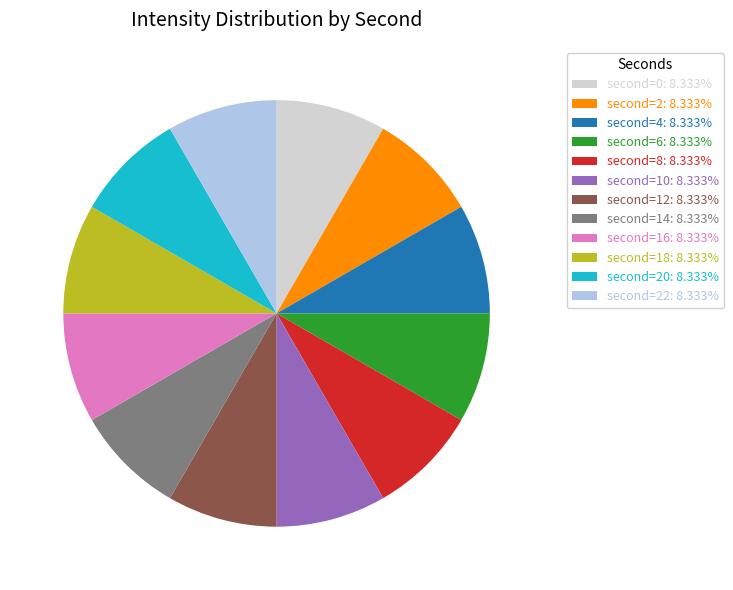

Does any single category account for the majority?

No